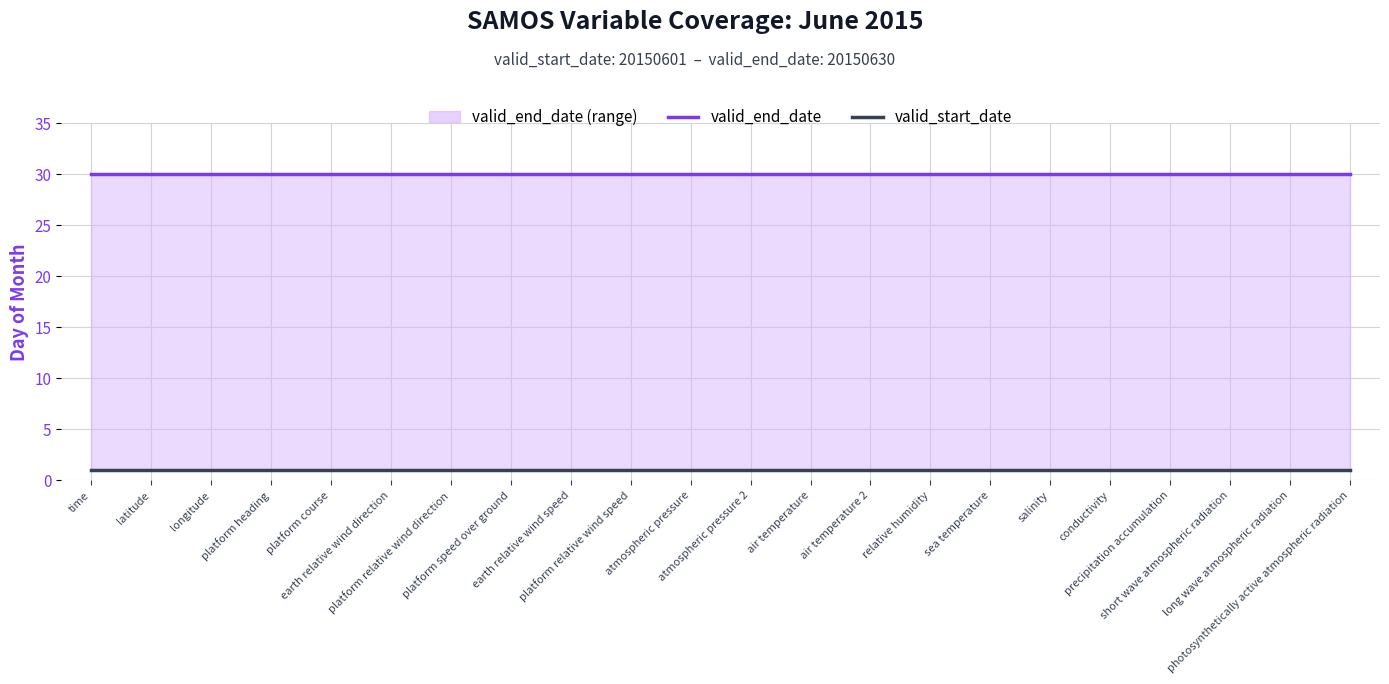

What is the approximate value of valid_end_date at conductivity?

30